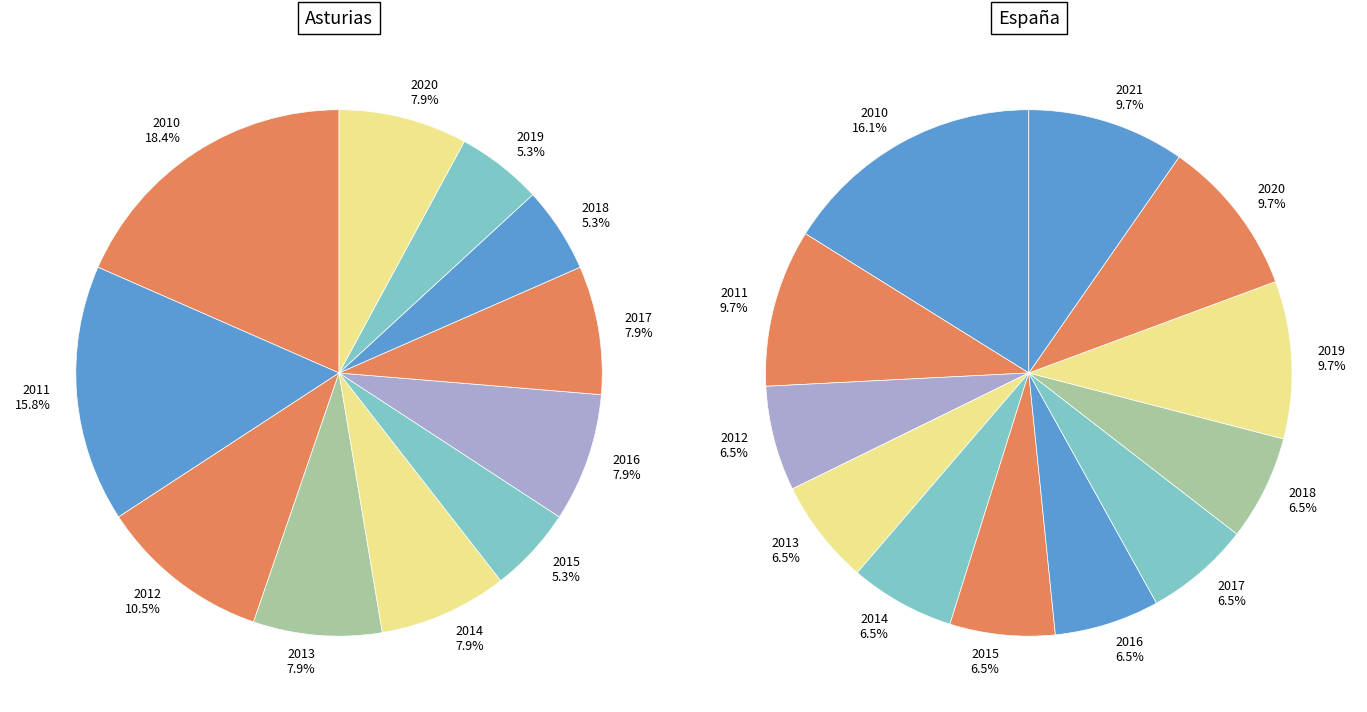

To the nearest percent, what is the difference between the largest and smallest slice percentages?

13%